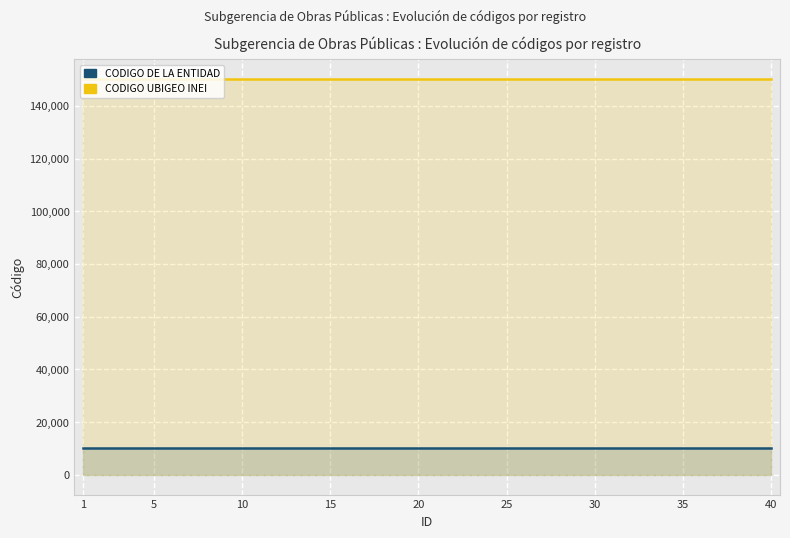

What is the value of the CODIGO DE LA ENTIDAD point at the 14th from the left?

10069